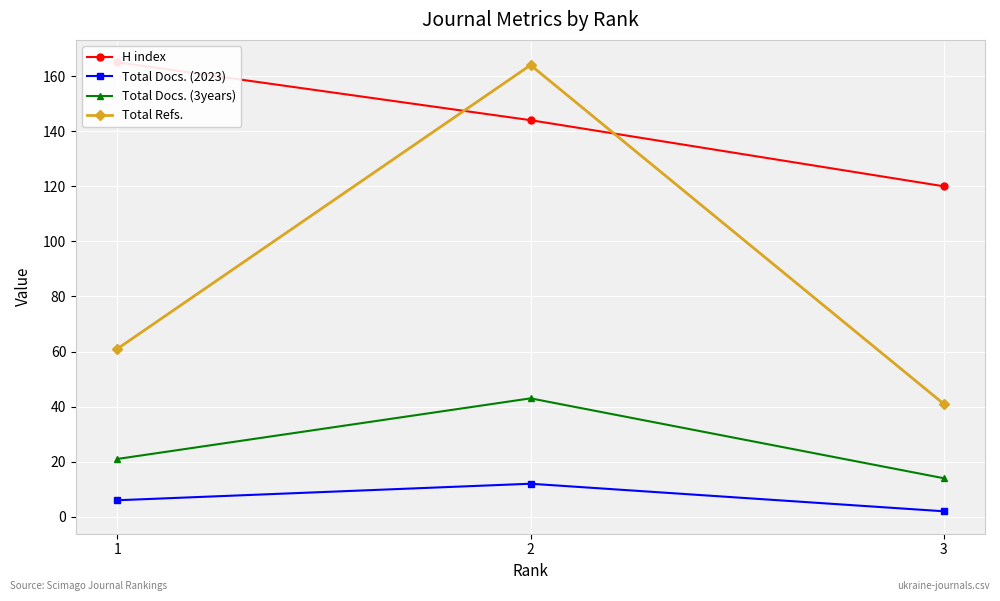

What is the difference between the maximum and minimum values in the H index series?

45